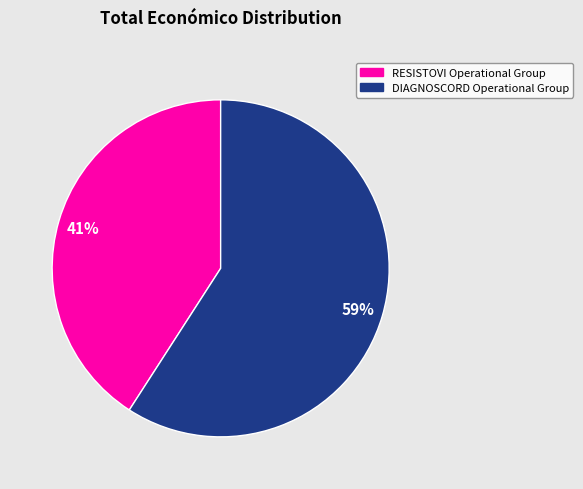

The RESISTOVI Operational Group slice represents 49% of the pie. True or false?

False